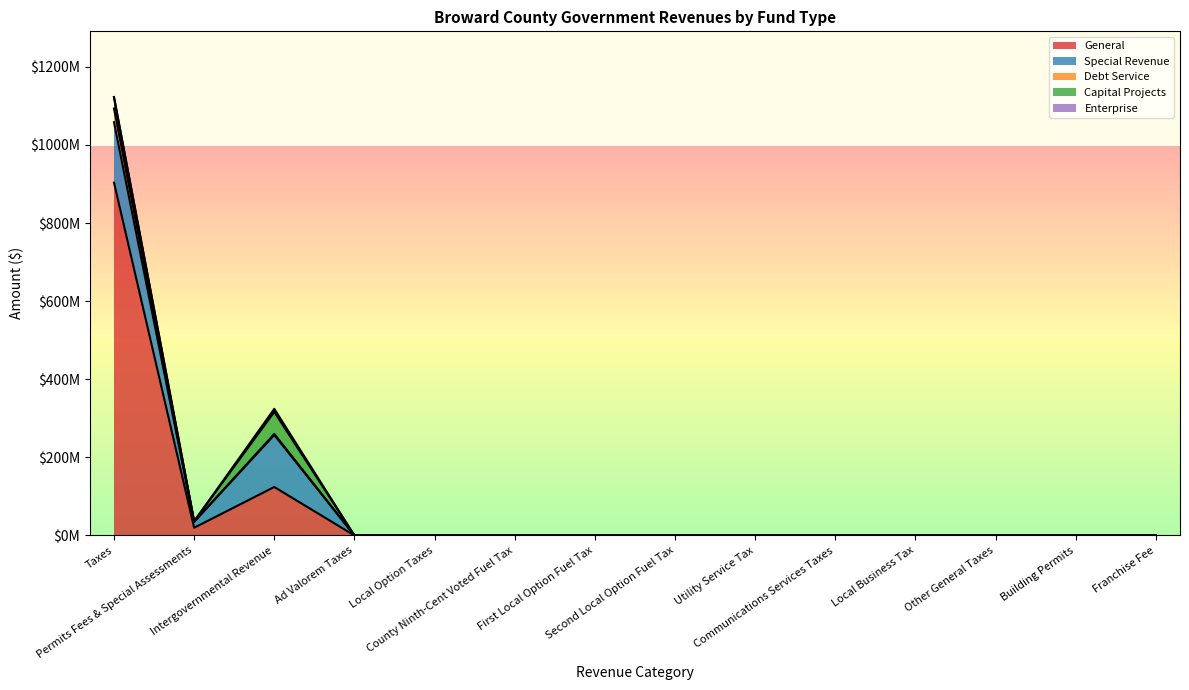

Which series changed the most between Local Option Taxes and Building Permits?

General